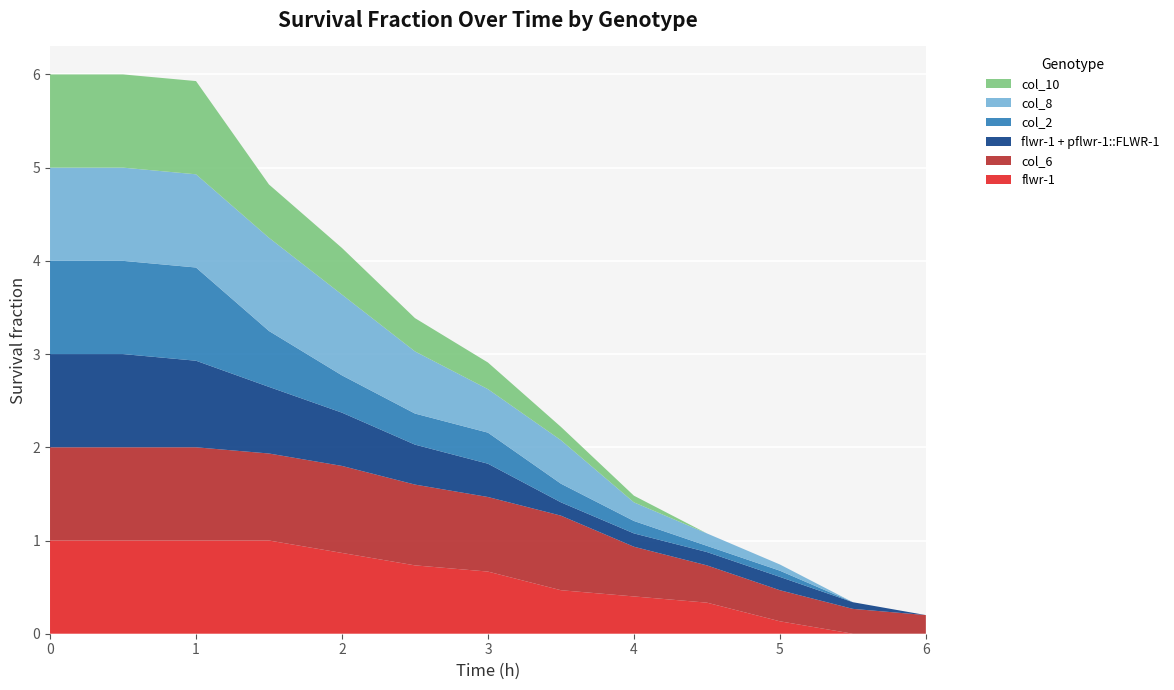

Reading left to right, extract all data points from this chart.

flwr-1: 1.0	1.0	1.0	1.0	0.9	0.7	0.7	0.5	0.4	0.3	0.1	0.0	0.0
col_6: 1.0	1.0	1.0	0.9	0.9	0.9	0.8	0.8	0.5	0.4	0.3	0.3	0.2
flwr-1 + pflwr-1::FLWR-1: 1.0	1.0	0.9	0.7	0.6	0.4	0.4	0.1	0.1	0.1	0.1	0.1	0.0
col_2: 1.0	1.0	1.0	0.6	0.4	0.3	0.3	0.2	0.1	0.1	0.1	0.0	0.0
col_8: 1.0	1.0	1.0	1.0	0.9	0.7	0.5	0.5	0.2	0.1	0.1	0.0	0.0
col_10: 1.0	1.0	1.0	0.6	0.5	0.4	0.3	0.1	0.1	0.0	0.0	0.0	0.0